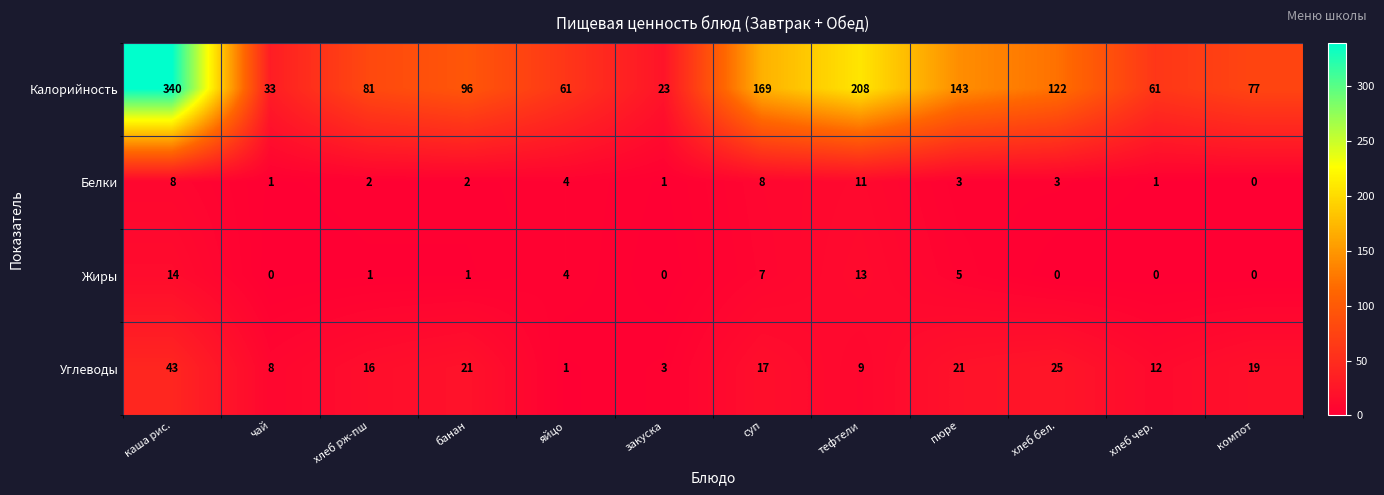

At how many categories does at least one series exceed 312?

1